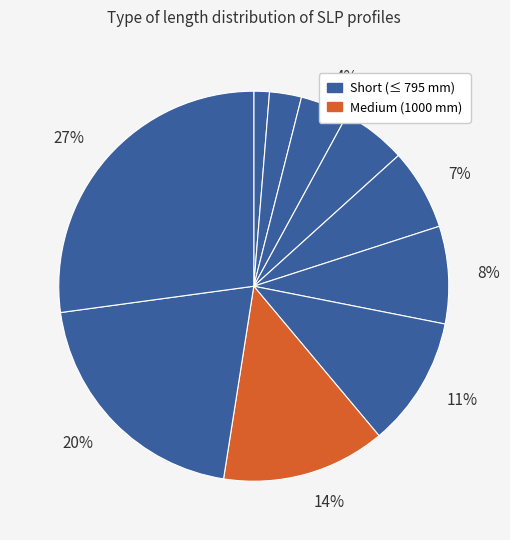

How many segments does this pie chart have?

10